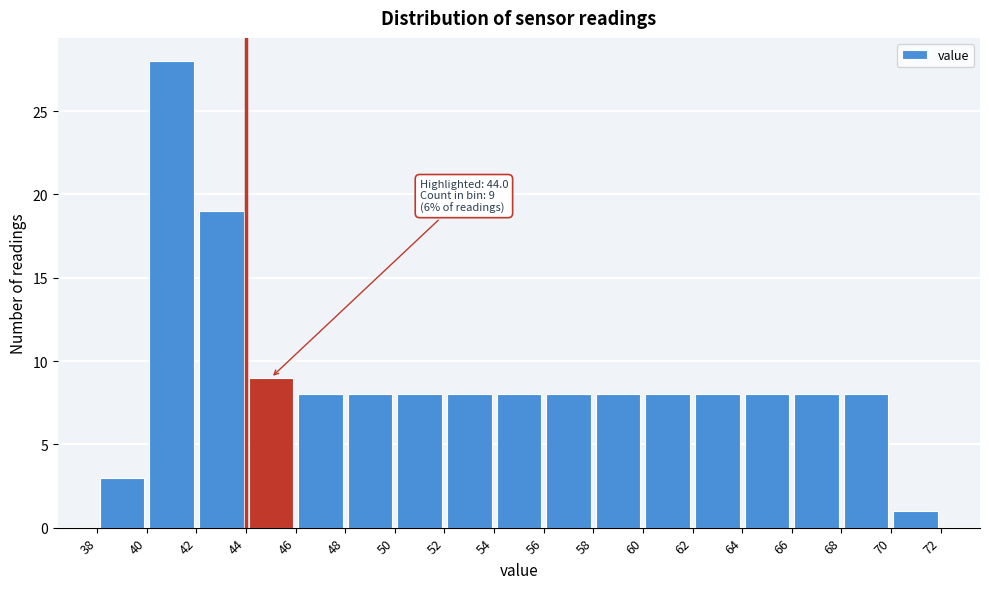

Which range on the x-axis has the tallest bar?

40 to 42